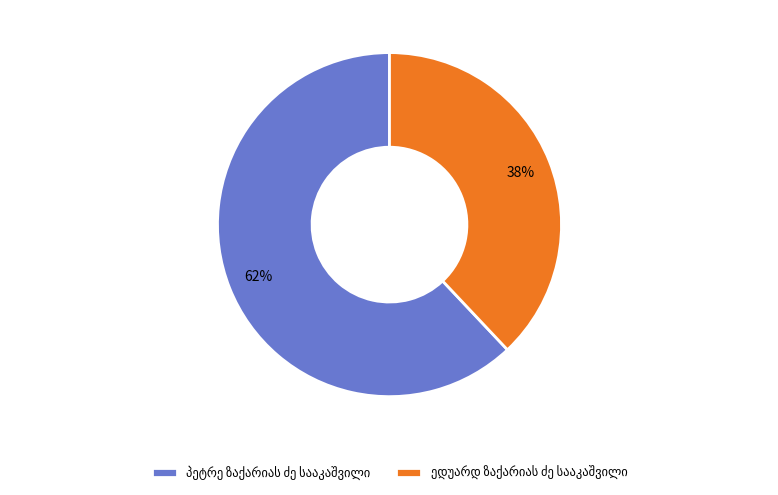

To the nearest percent, what is the average slice percentage?

50%